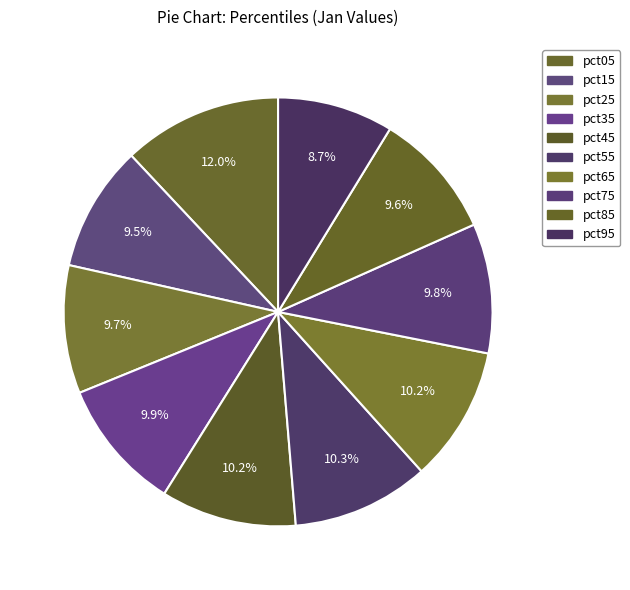

Is there a majority slice in this chart?

No